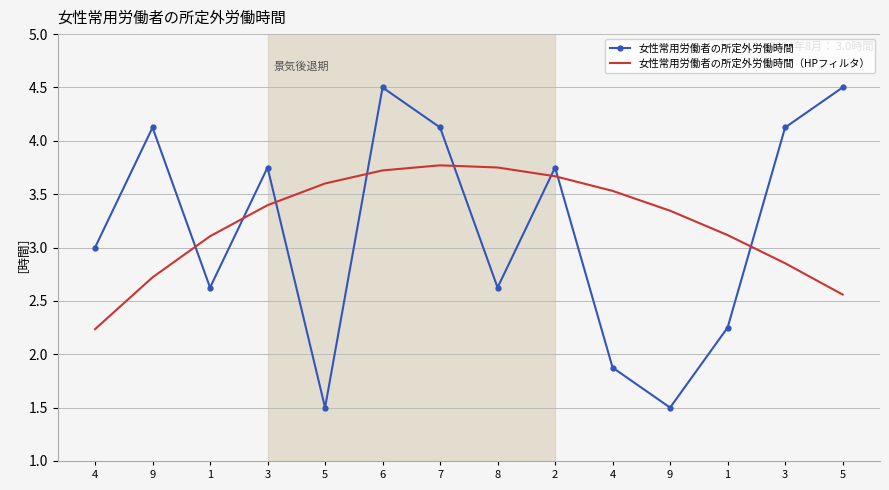

Where does the 女性常用労働者の所定外労働時間（HPフィルタ） series first go above 3?

1